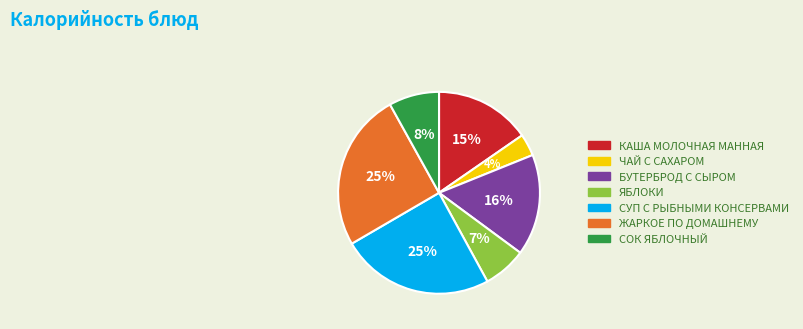

Does ЯБЛОКИ account for over 50% of the chart?

No